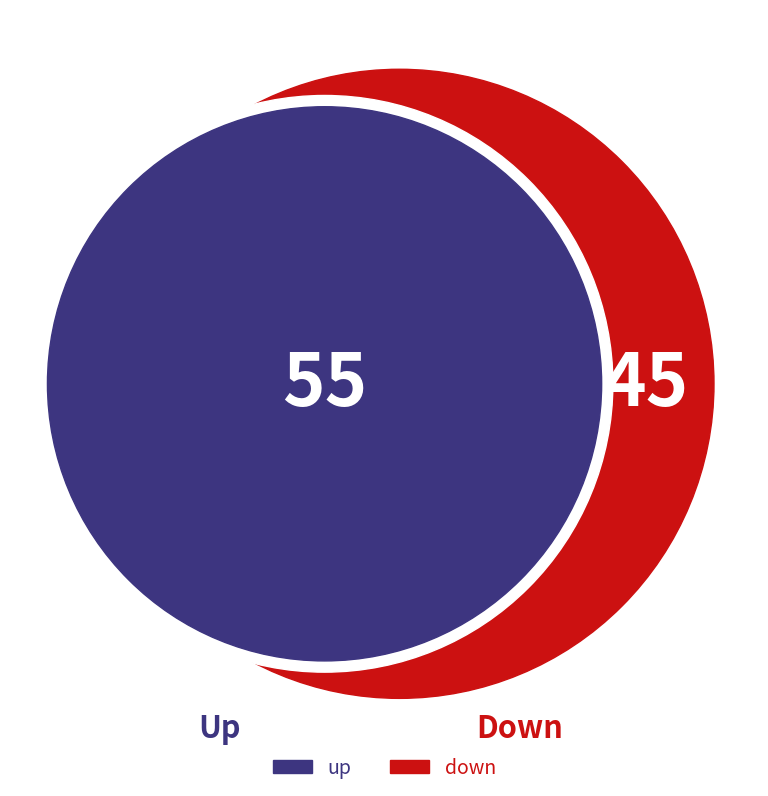

Rank the categories by value from highest to lowest.

up, down